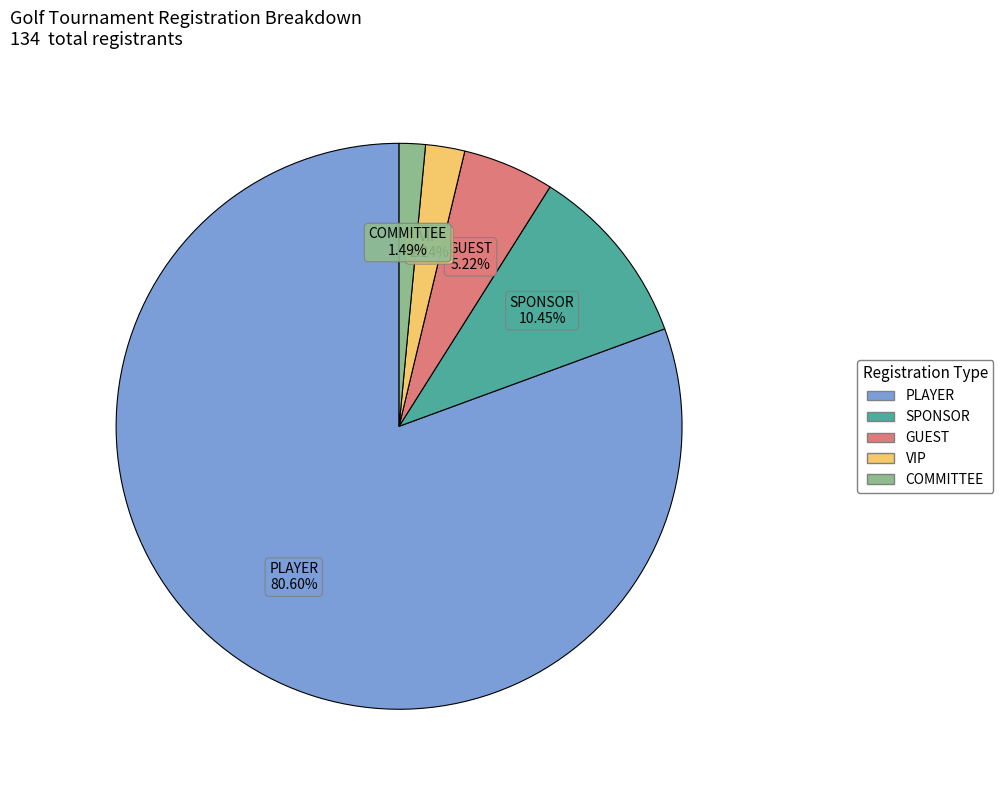

Does any single category account for the majority?

Yes